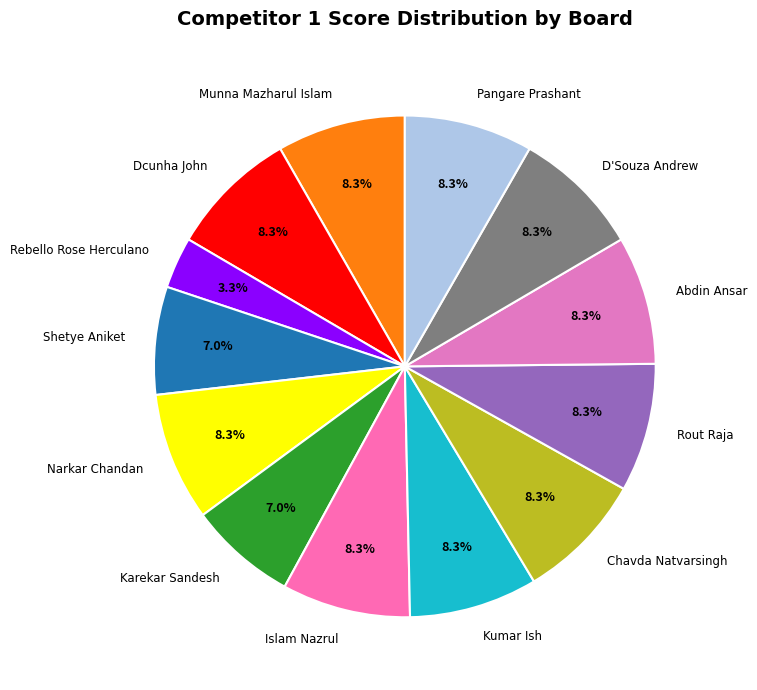

To the nearest percent, what is the combined percentage of Munna Mazharul Islam and Karekar Sandesh?

15%